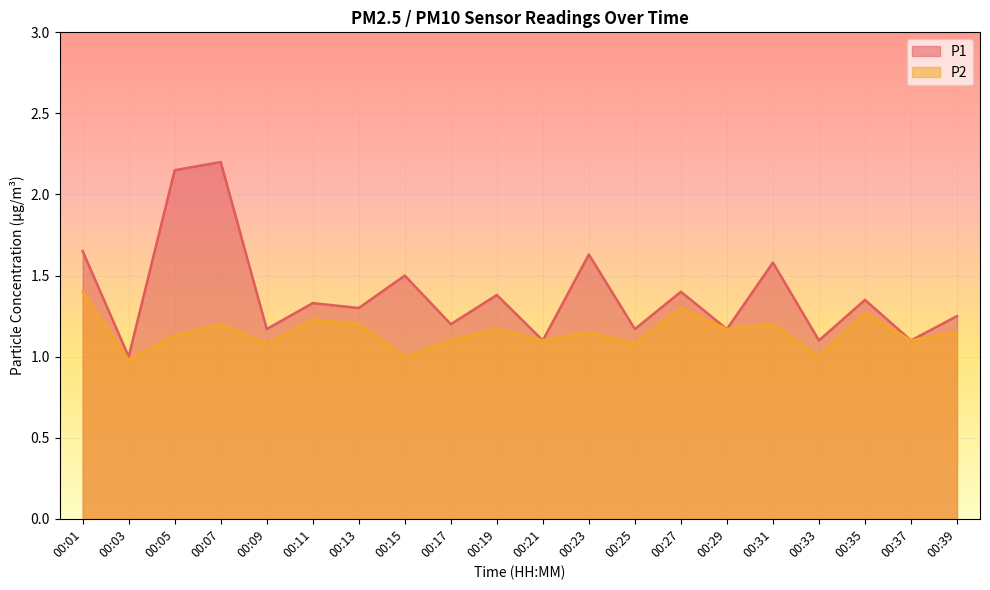

What is the minimum value for P2?

1.0